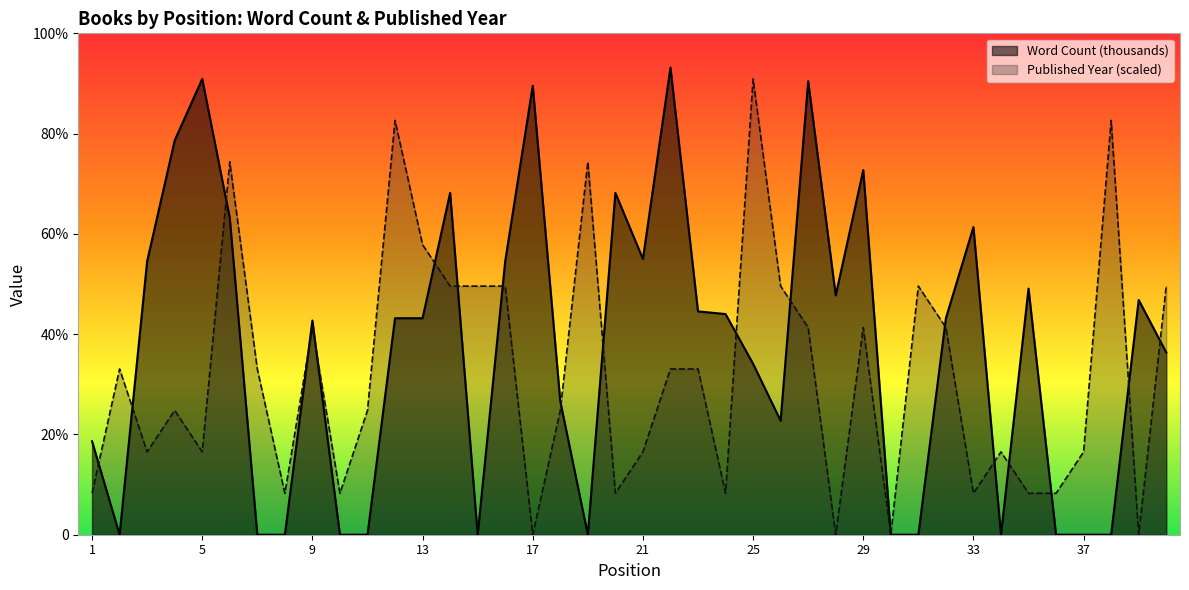

How many data points in Word Count (thousands) are less than 95?

19